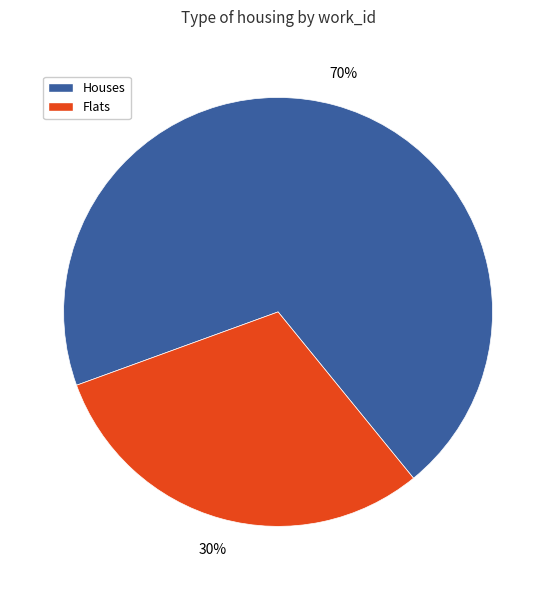

To the nearest percent, what is the average slice percentage?

50%